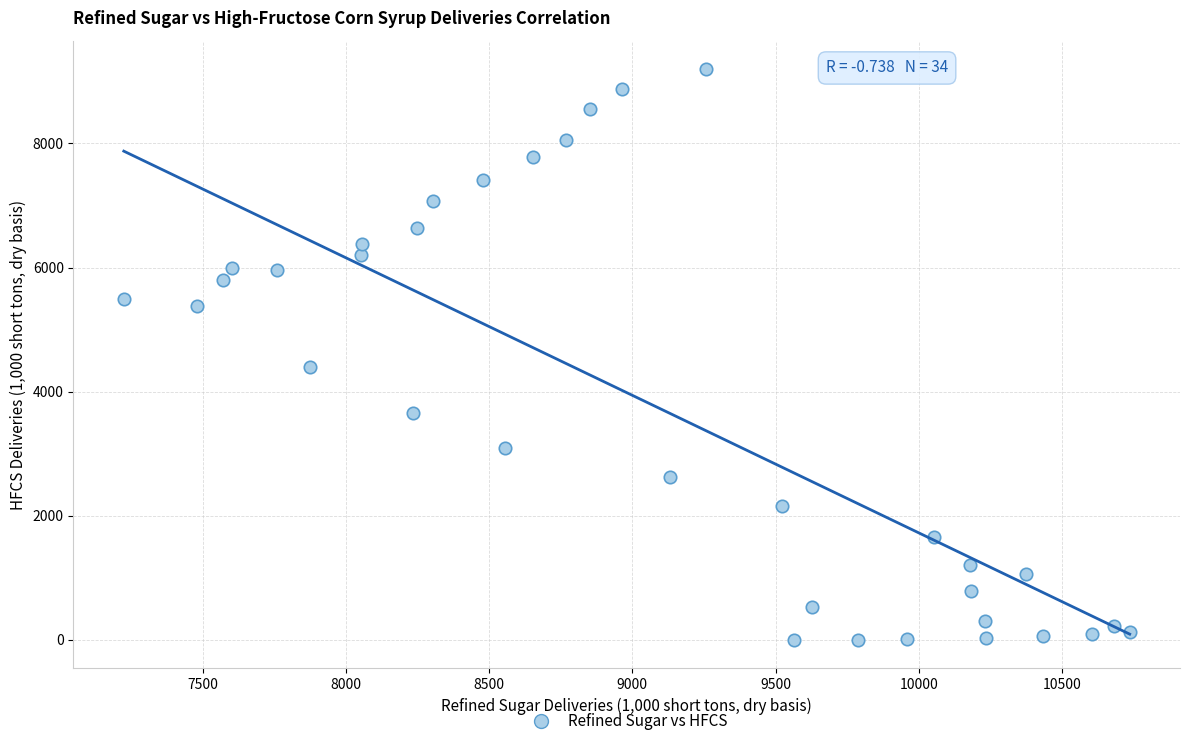

What is the range of X values (max minus min)?

3510.3